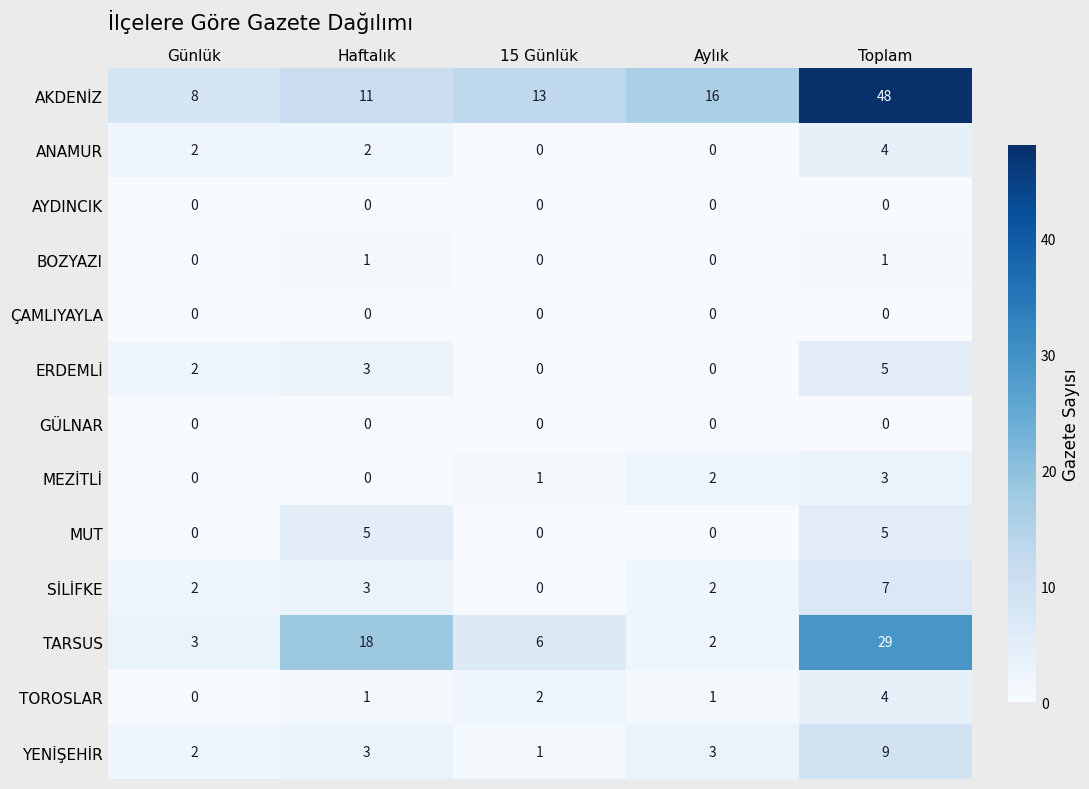

Which series has the widest spread of values?

AKDENİZ